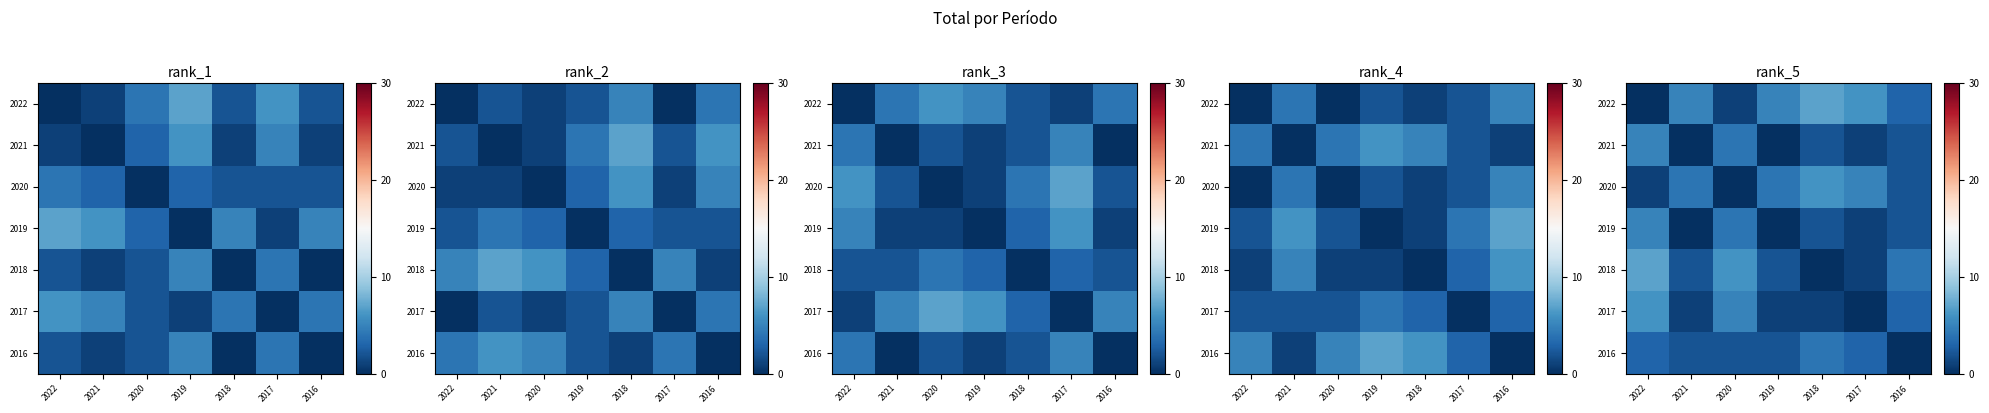

Where does the 2022 series first go above 5?

2018